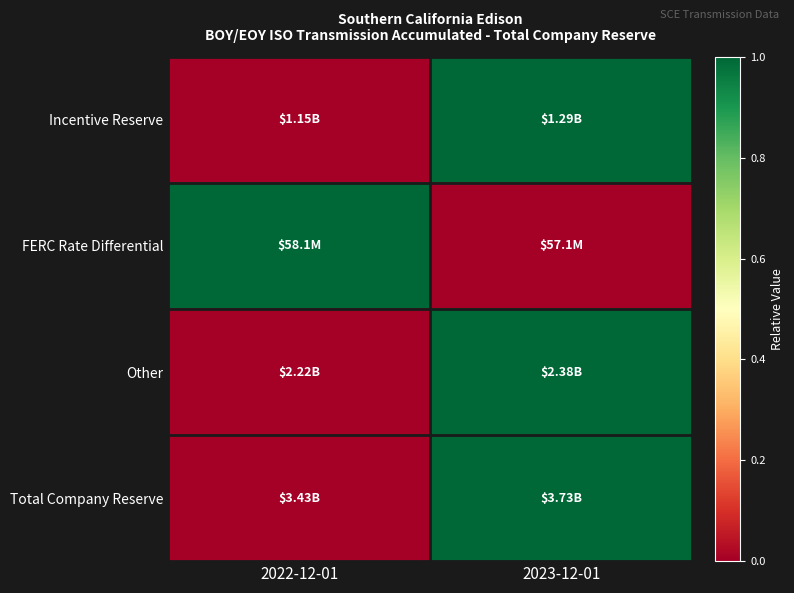

Count the number of categories in the chart.

2